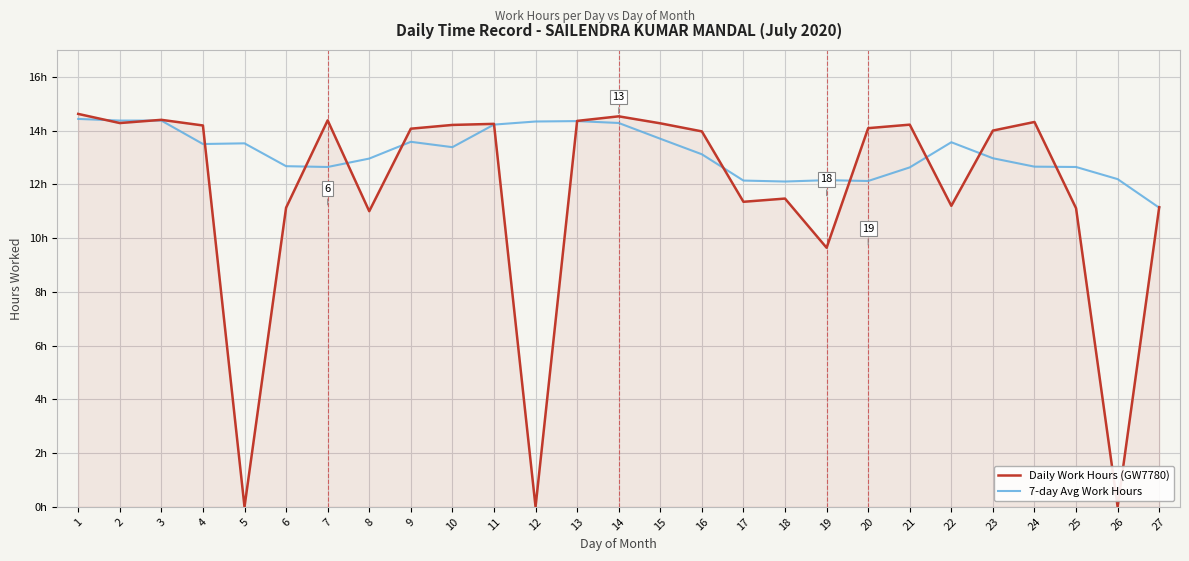

What is the value of the 7-day Avg Work Hours point at the 18th from the left?

12.1